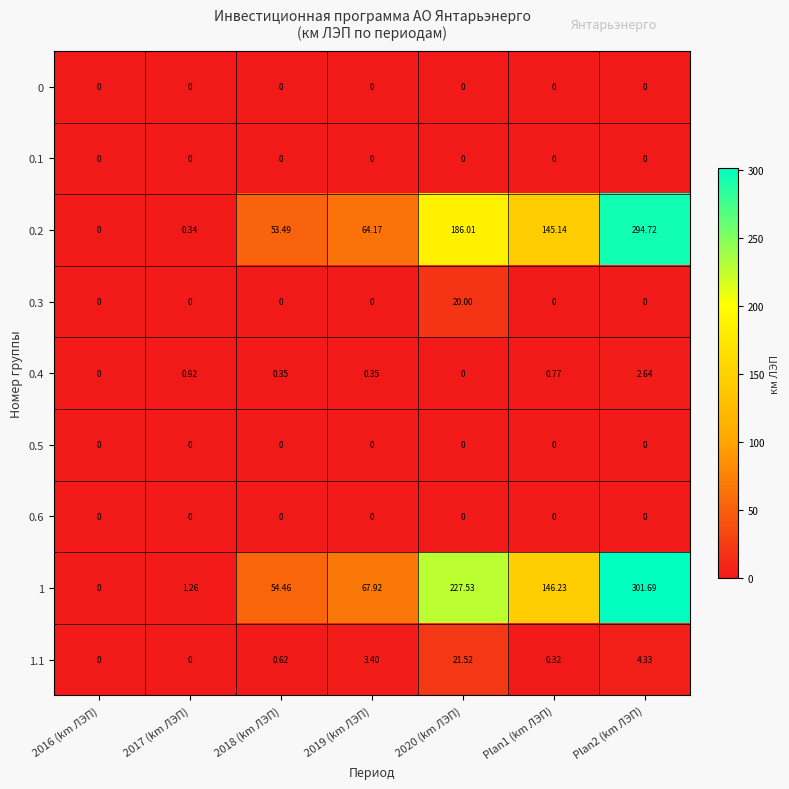

Is the value of 0.2 at 2019 (km ЛЭП) greater than the value of 0.6 at 2016 (km ЛЭП)?

Yes